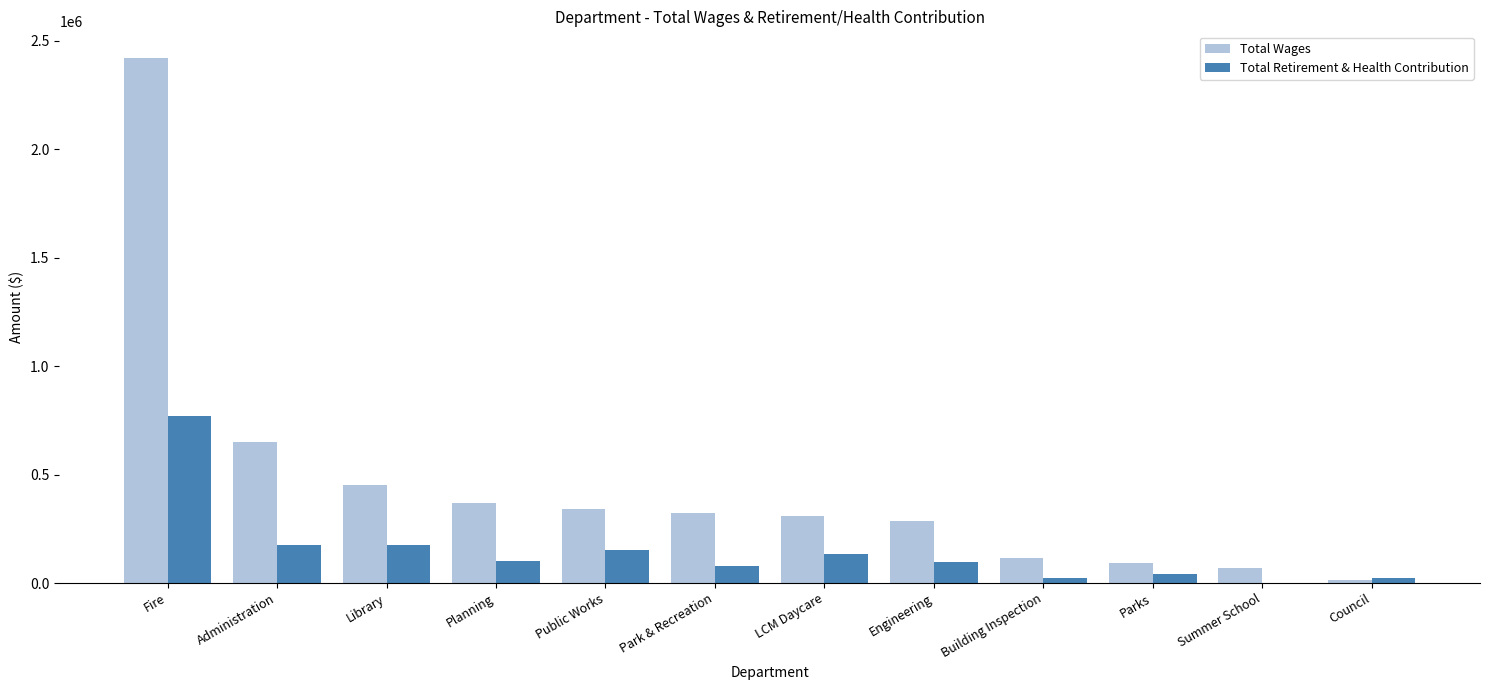

Between LCM Daycare and Summer School, which series saw the biggest shift?

Total Wages